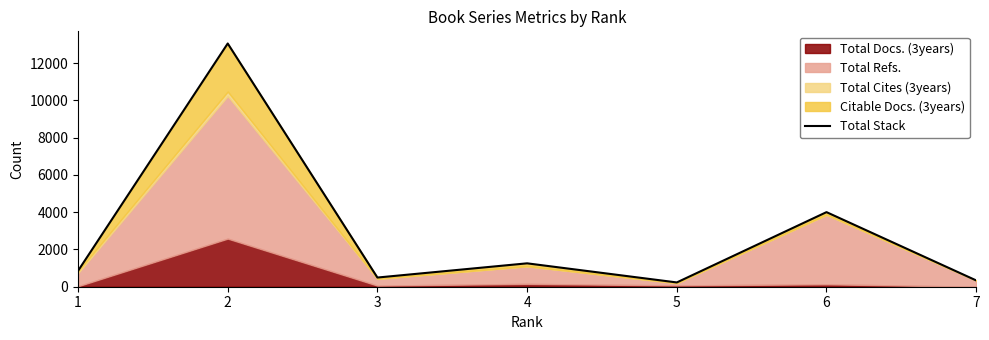

At which category does the chart reach its peak across all series?

2